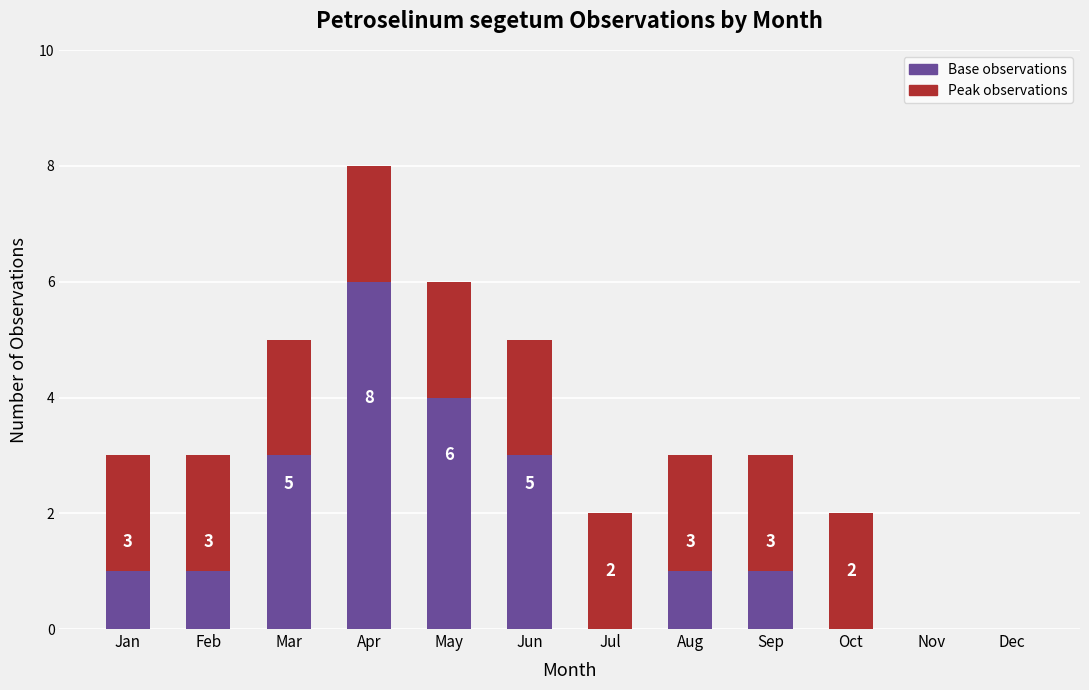

Count the number of data series in this chart.

2